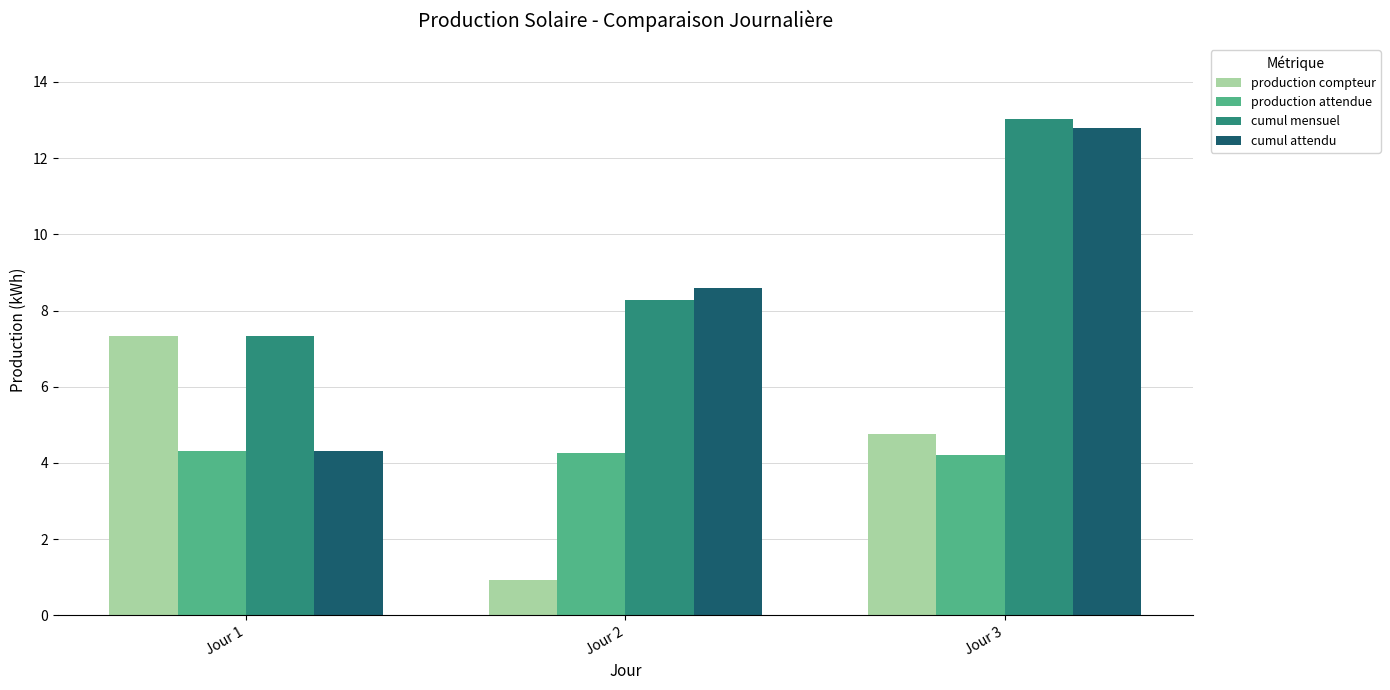

Where is production compteur nearest to the value 4?

Jour 3